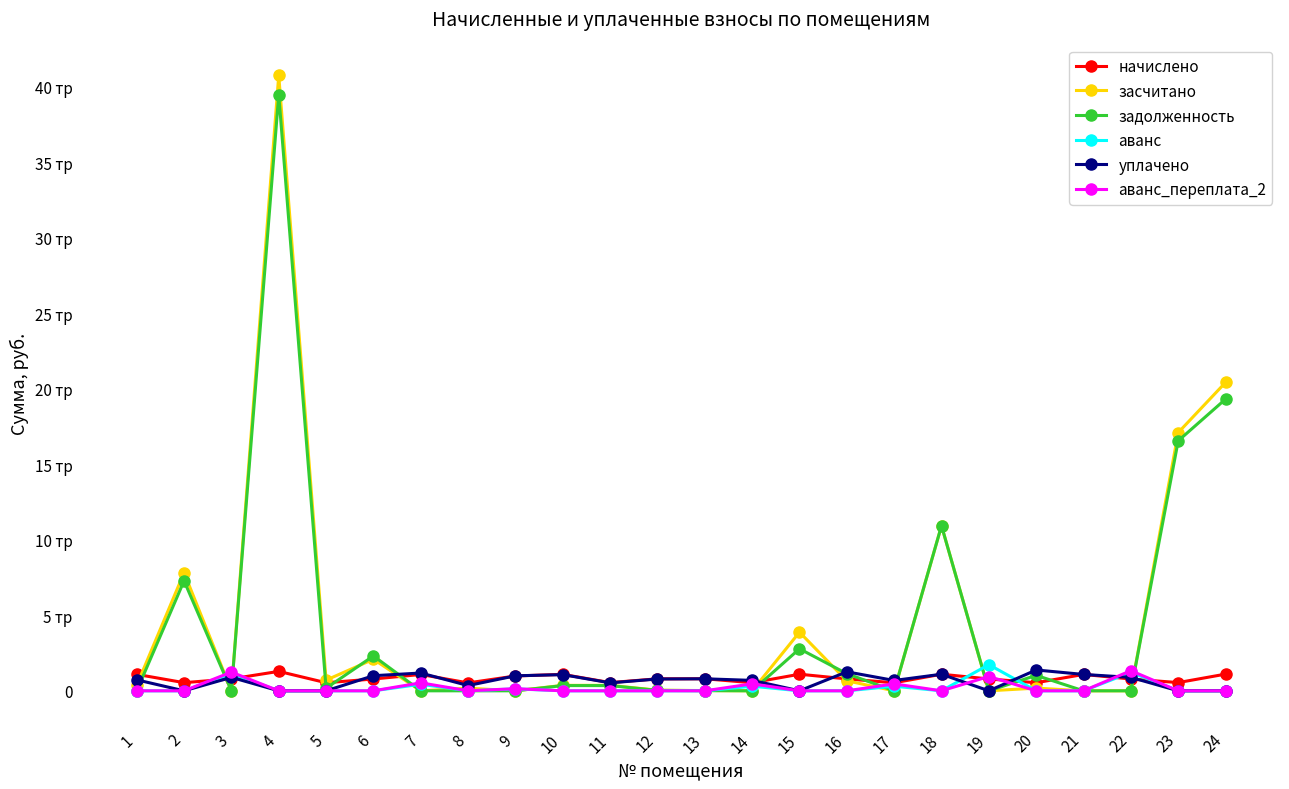

What are all the series names shown in the legend?

начислено, засчитано, задолженность, аванс, уплачено, аванс_переплата_2